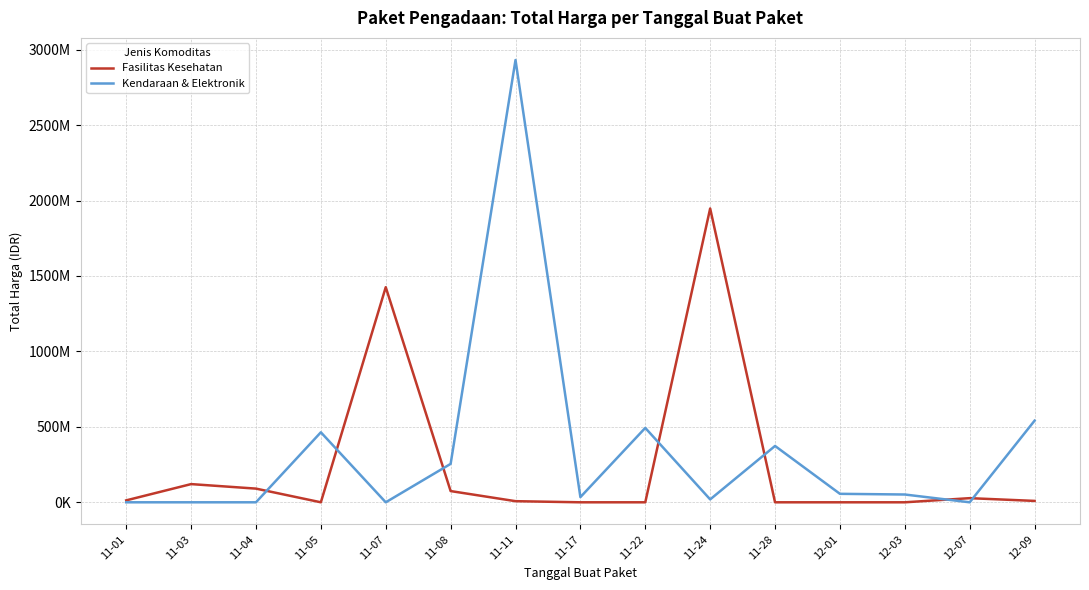

Which category has the highest value across all series?

11-11